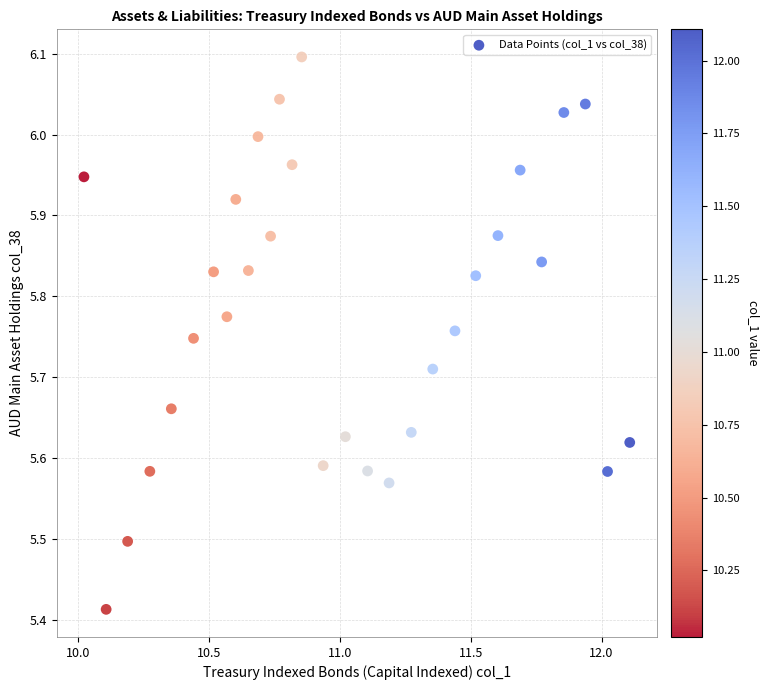

What is the range of X values (max minus min)?

2.1